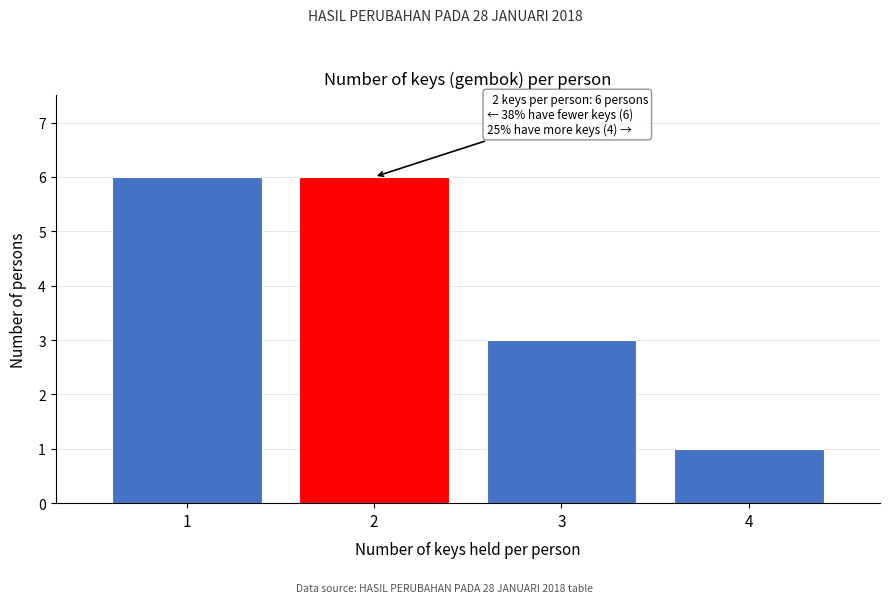

Reading right to left, list all the values displayed in this chart.

4=1	3=3	2=6	1=6